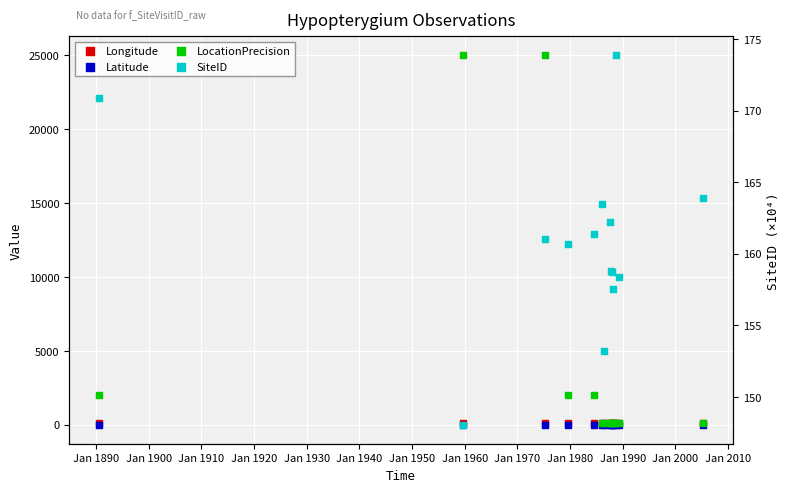

Is the value of LocationPrecision at Jan 1920 greater than the value of Longitude at Jan 1880?

Yes